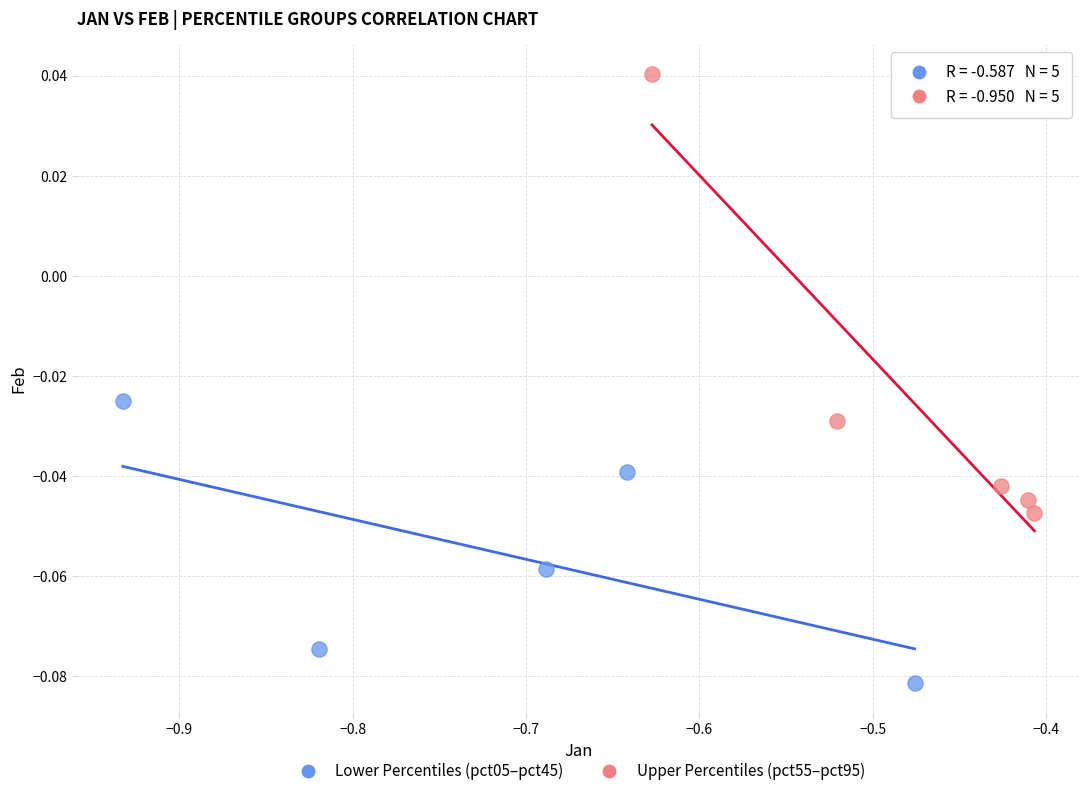

What are all the series names shown in the legend?

Lower Percentiles (pct05–pct45), Upper Percentiles (pct55–pct95)